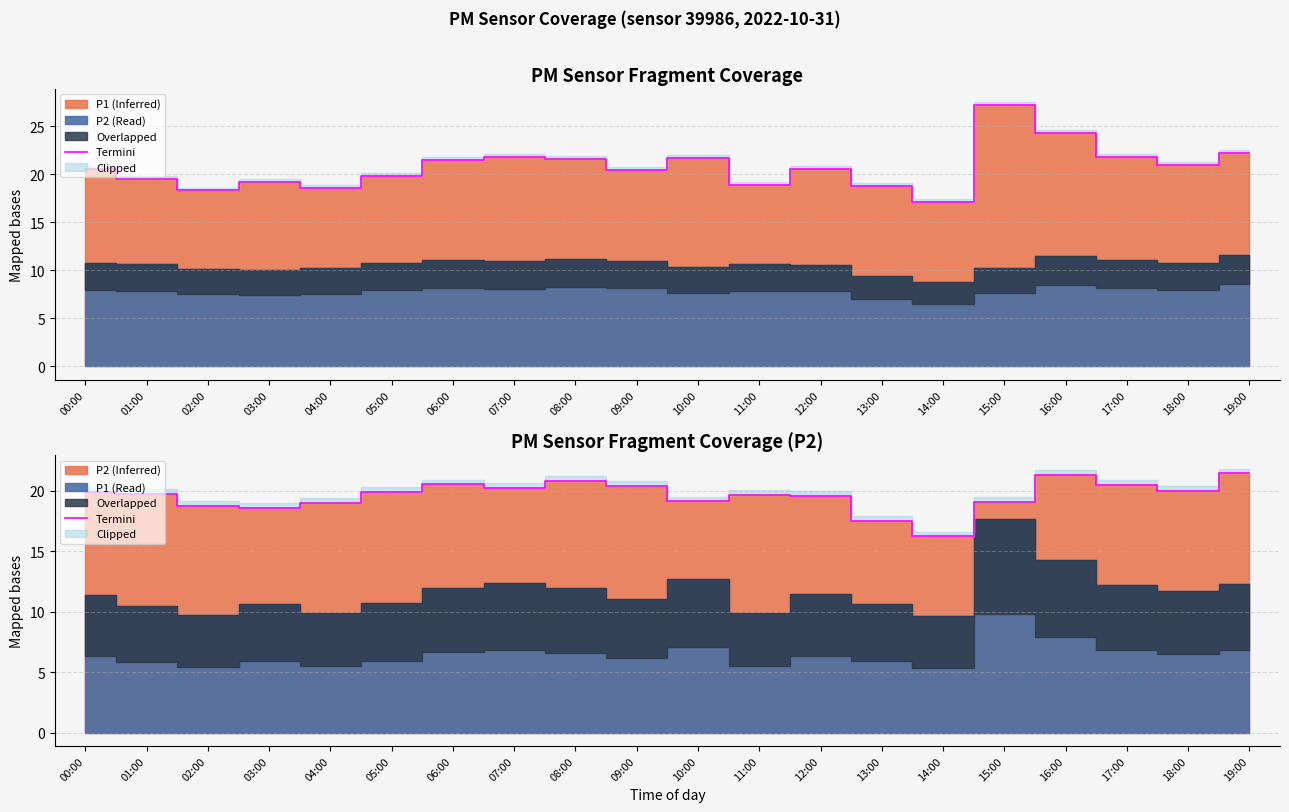

Where is the first local minimum?

03:00